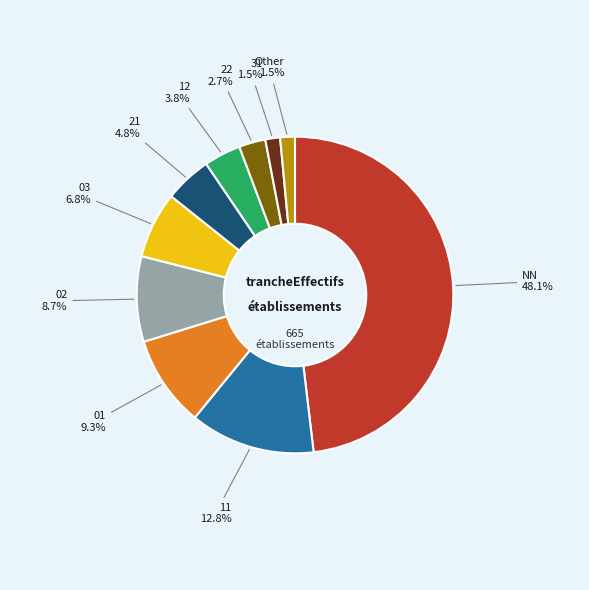

How many segments does this pie chart have?

10